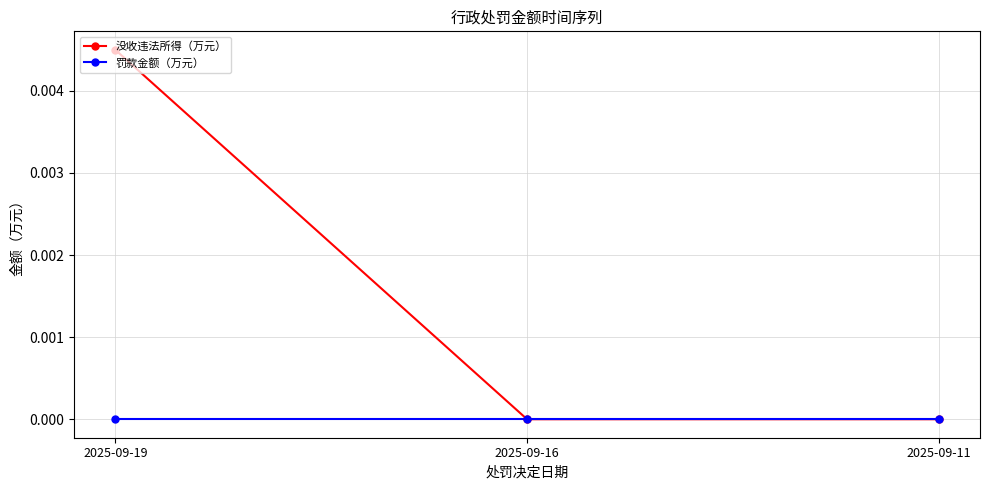

Which series has the widest spread of values?

没收违法所得（万元）